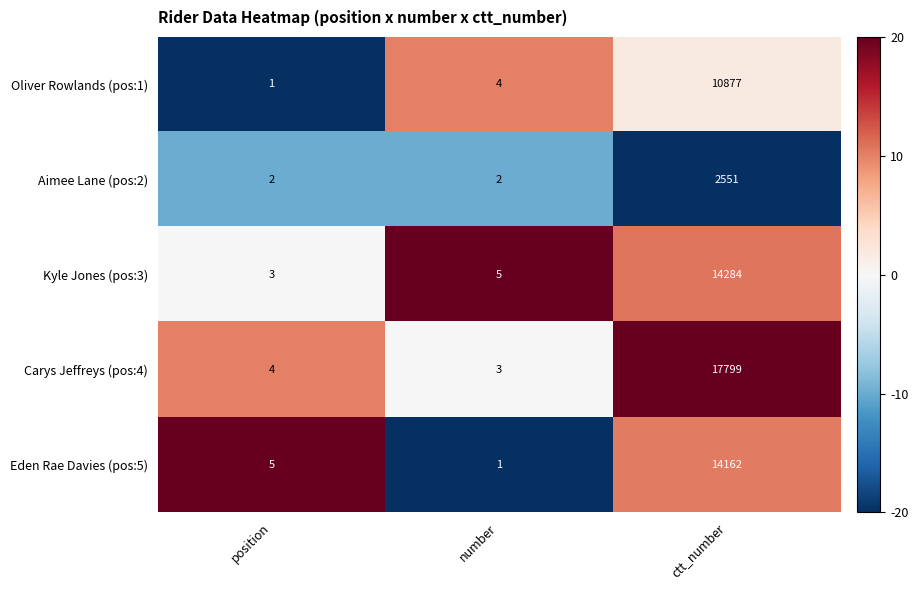

Rank the series by their maximum value, from lowest to highest.

Aimee Lane (pos:2), Oliver Rowlands (pos:1), Eden Rae Davies (pos:5), Kyle Jones (pos:3), Carys Jeffreys (pos:4)